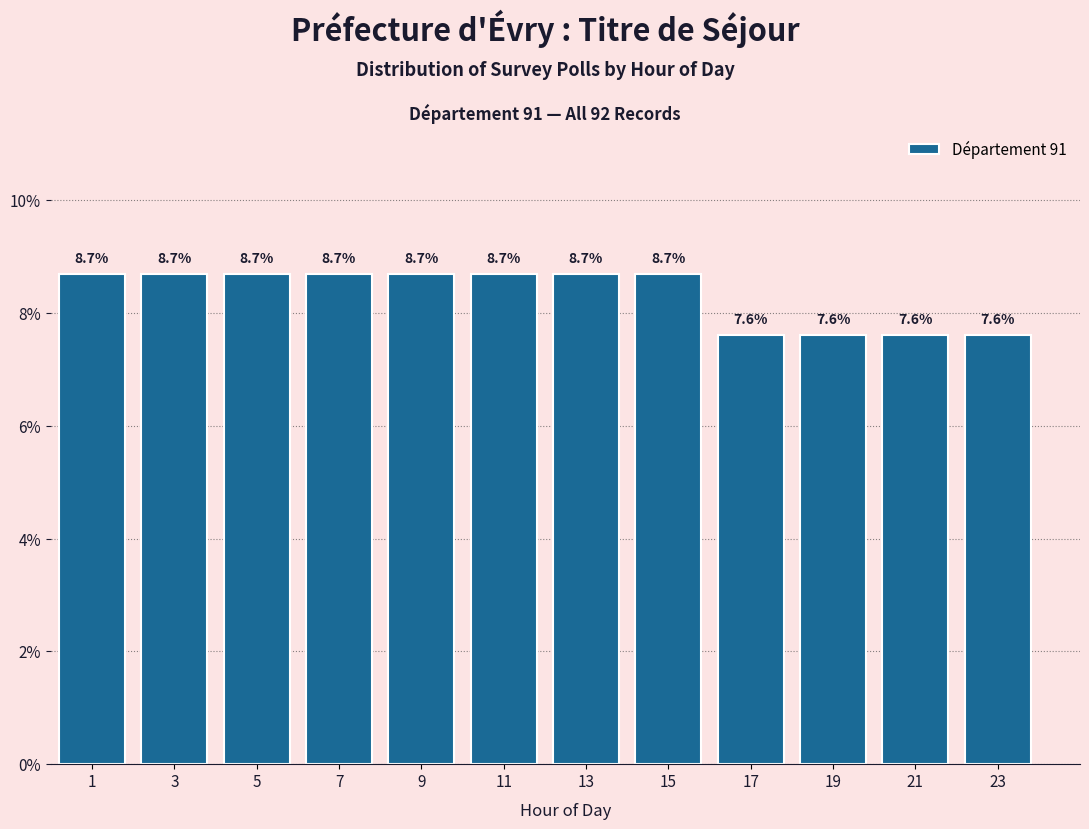

Reading left to right, extract all data points from this chart.

1=8.7	3=8.7	5=8.7	7=8.7	9=8.7	11=8.7	13=8.7	15=8.7	17=7.6	19=7.6	21=7.6	23=7.6